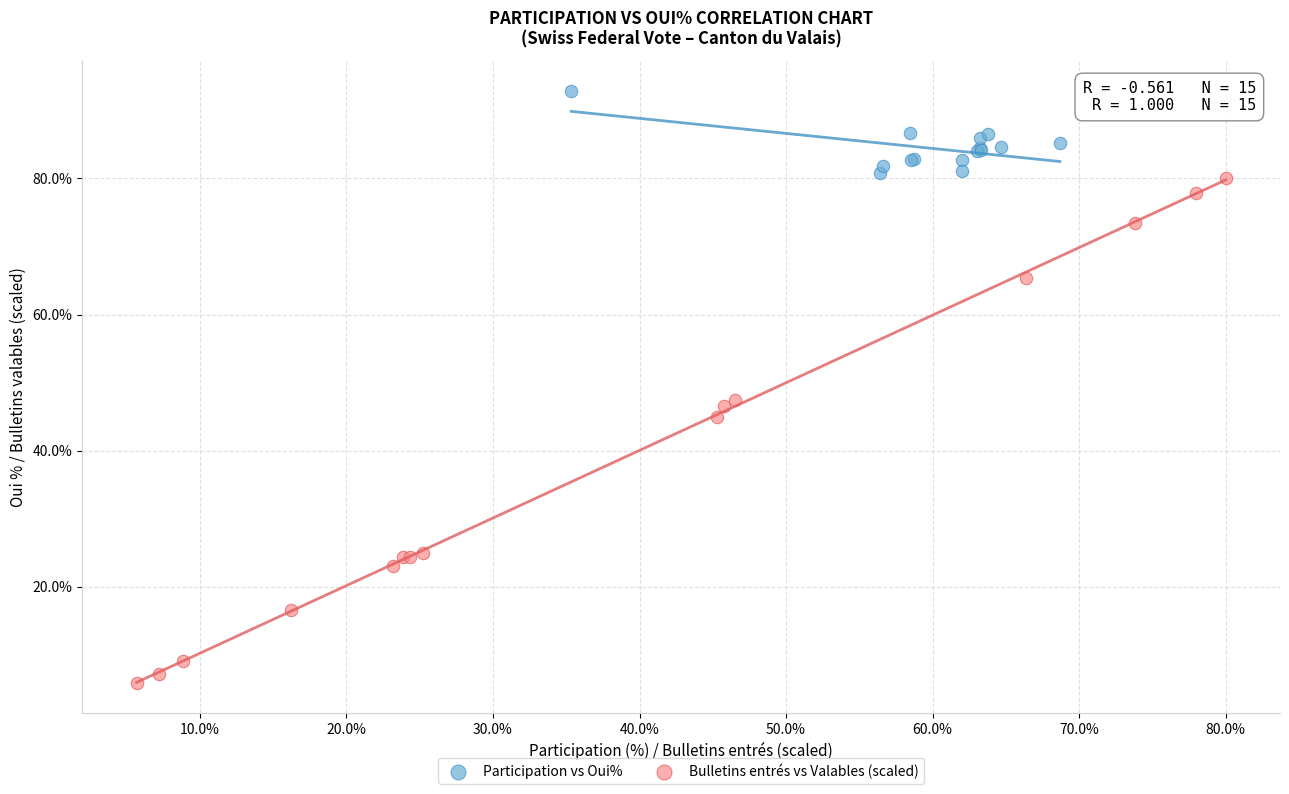

What are all the series names shown in the legend?

Participation vs Oui%, Bulletins entrés vs Valables (scaled)